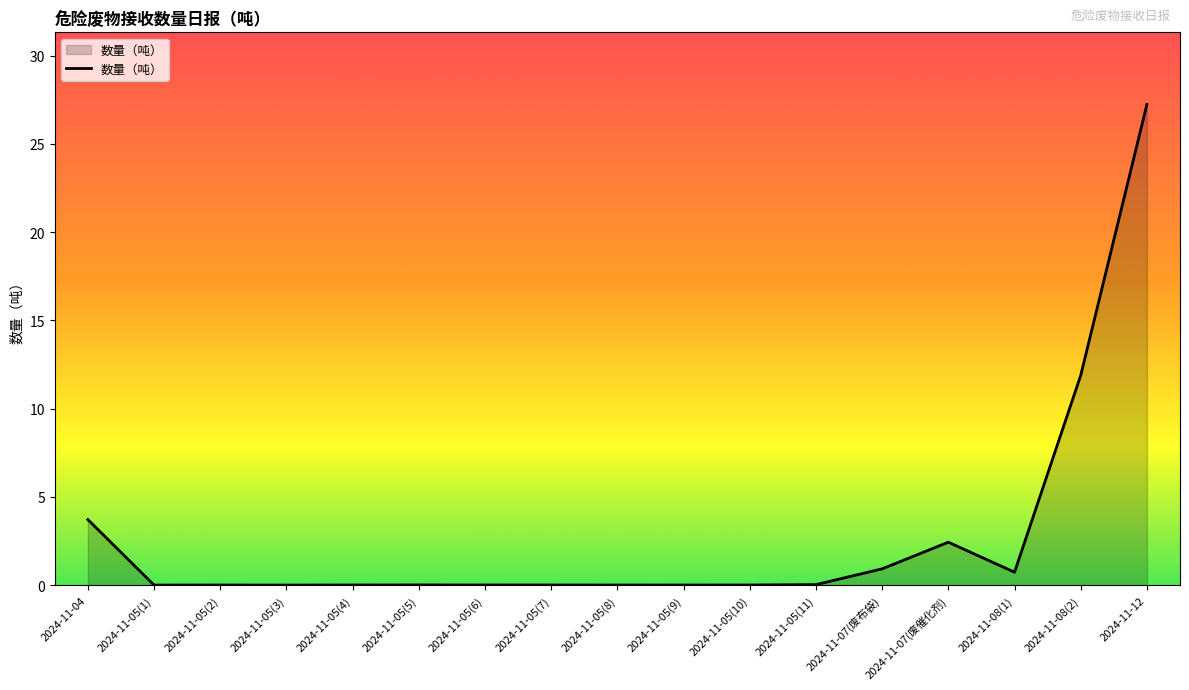

What is the difference between the second highest and second lowest values?

11.9